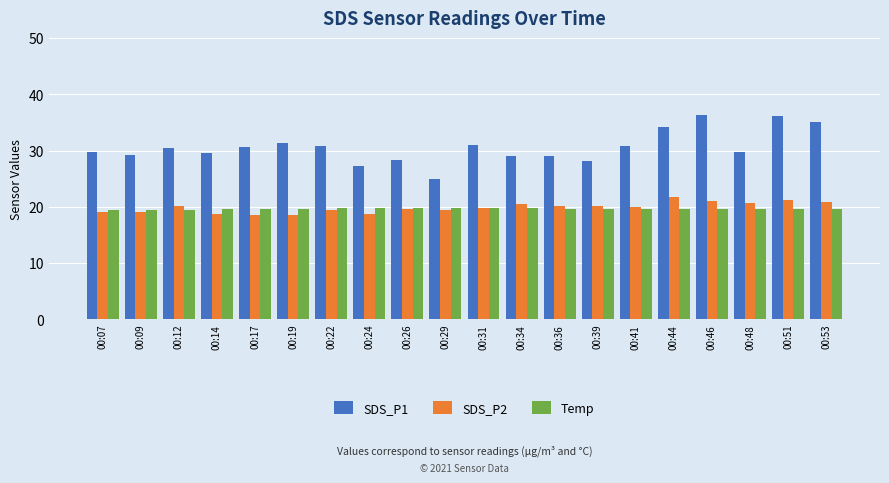

Which series has the largest total across all categories?

SDS_P1